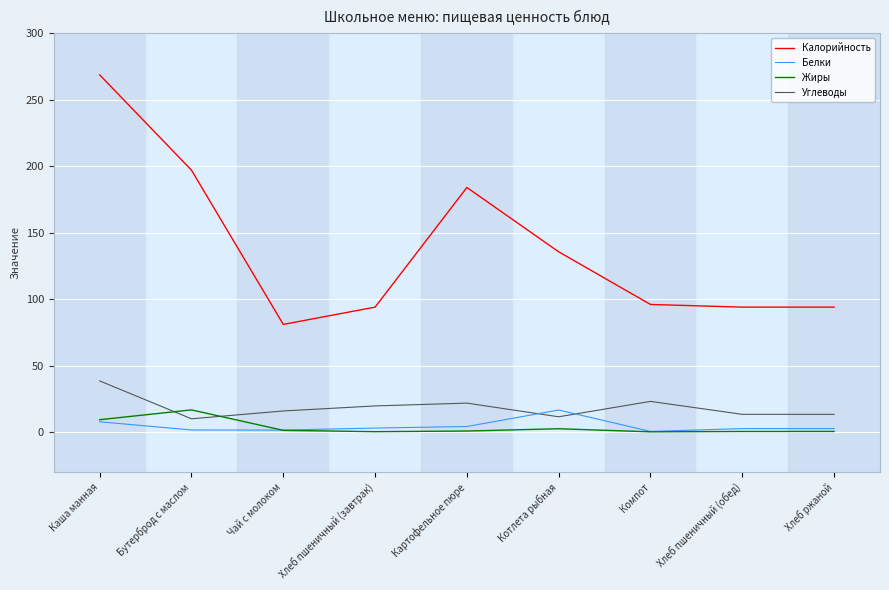

Does the chart display data point markers on the line(s)?

No